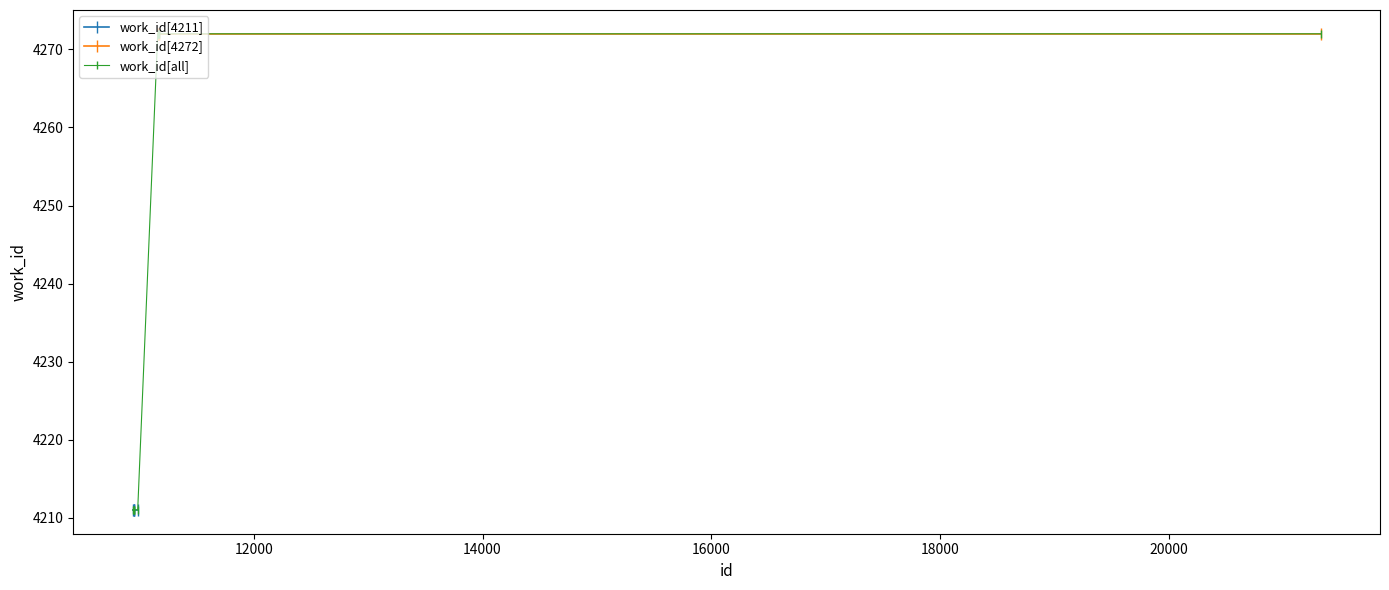

What is the minimum value shown in the chart?

4211